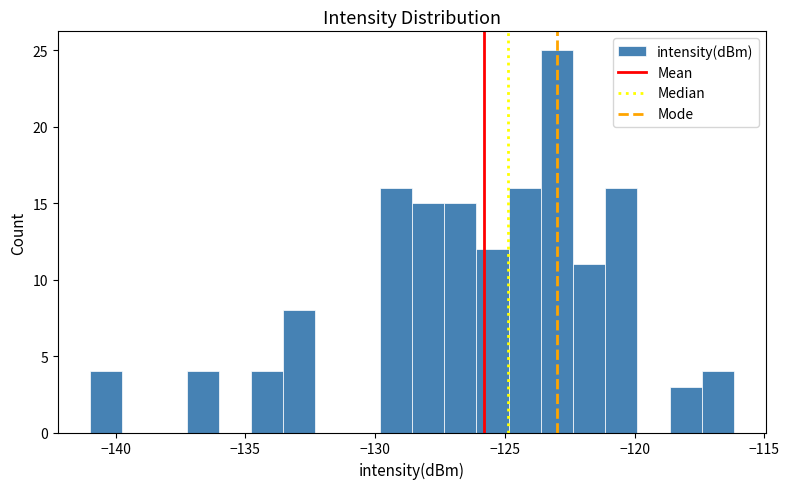

Around what value on the x-axis is the tallest bar? Give the approximate position of its centre, as read against the axis.

-123.0